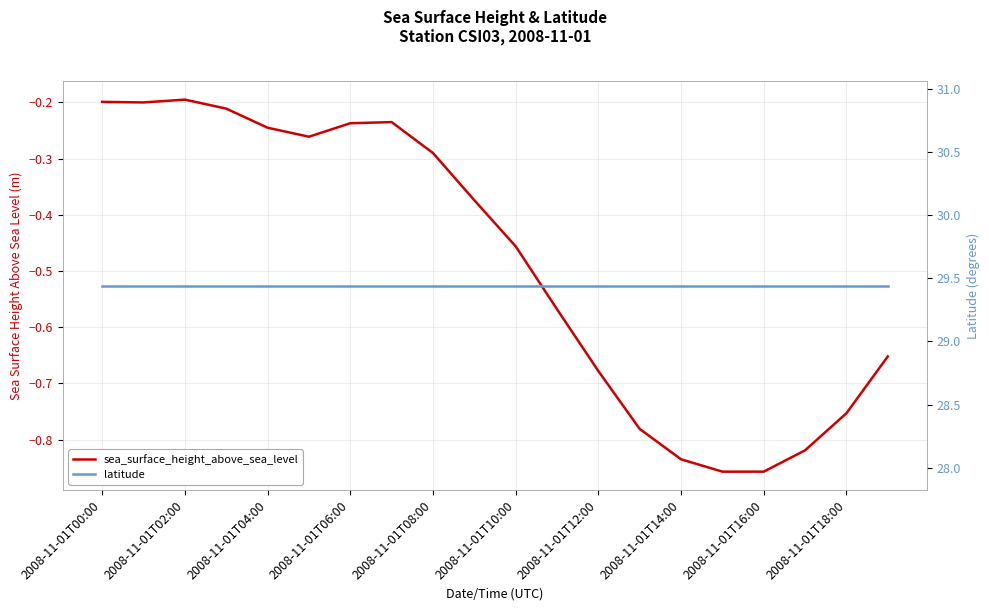

Reading left to right, transcribe all the data shown in this chart.

sea_surface_height_above_sea_level: -0.2	-0.2	-0.2	-0.2	-0.2	-0.3	-0.2	-0.2	-0.3	-0.4	-0.5	-0.6	-0.7	-0.8	-0.8	-0.9	-0.9	-0.8	-0.8	-0.7
latitude: 29.4	29.4	29.4	29.4	29.4	29.4	29.4	29.4	29.4	29.4	29.4	29.4	29.4	29.4	29.4	29.4	29.4	29.4	29.4	29.4